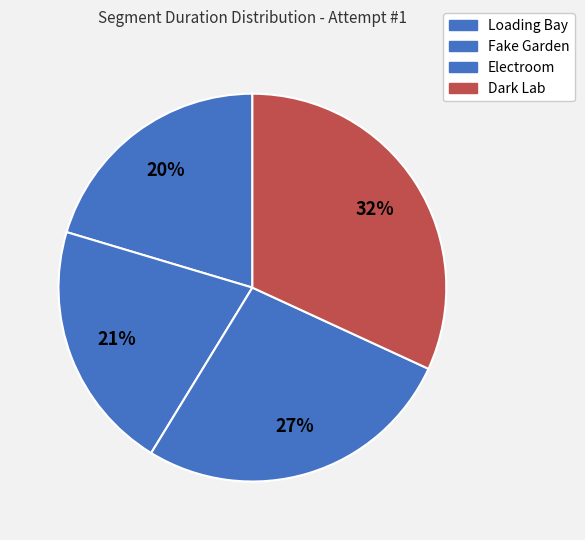

Rank the categories by value from highest to lowest.

Dark Lab, Electroom, Fake Garden, Loading Bay